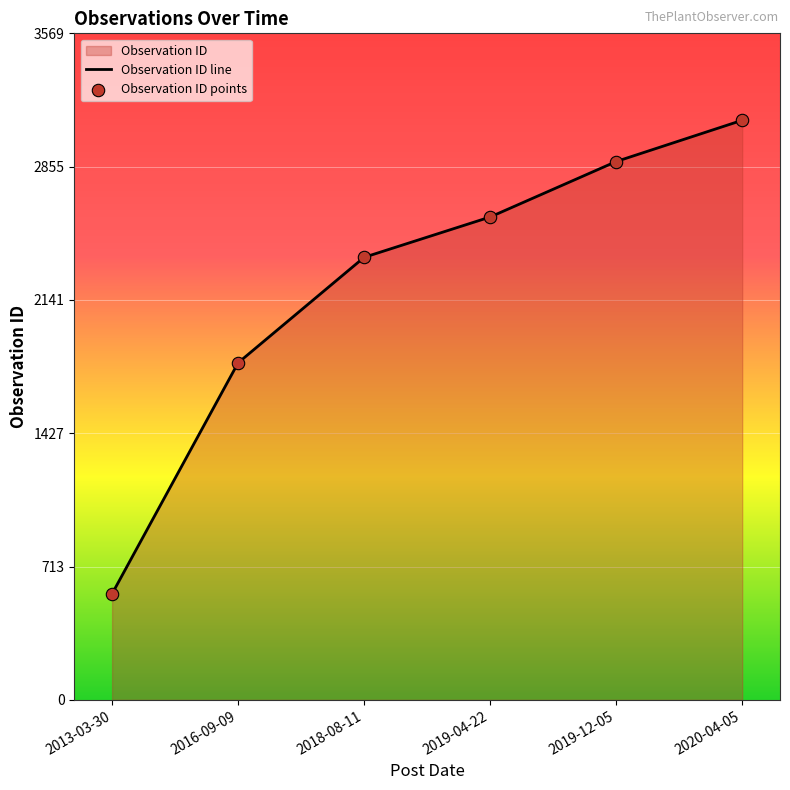

What is the ratio of the value at 2019-12-05 to the value at 2016-09-09?

1.6